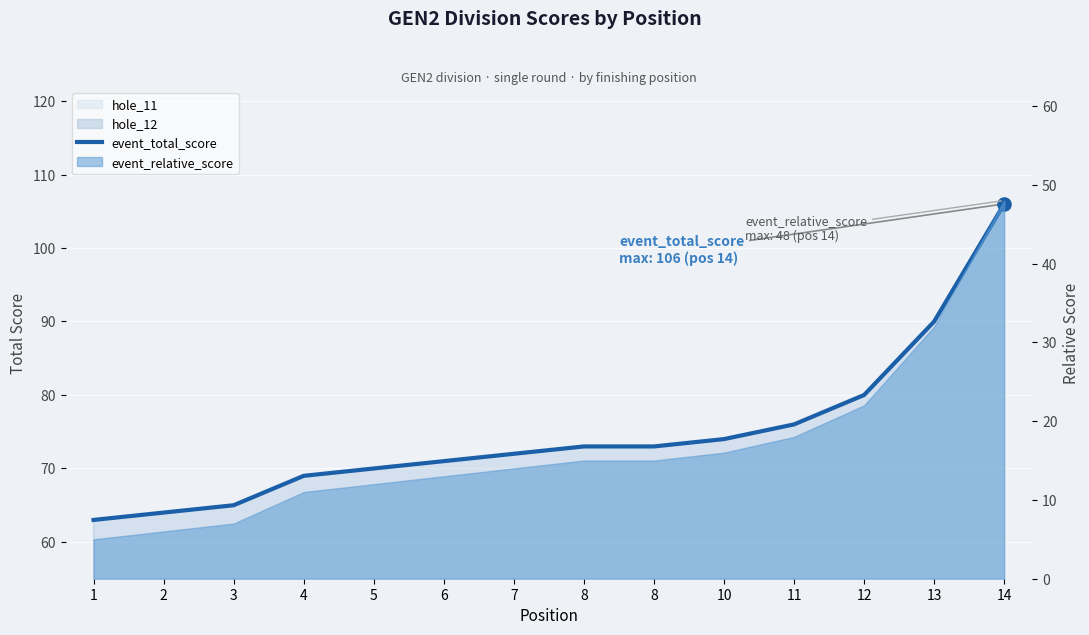

What is the ratio of the value at 6 to the value at 11?

0.9